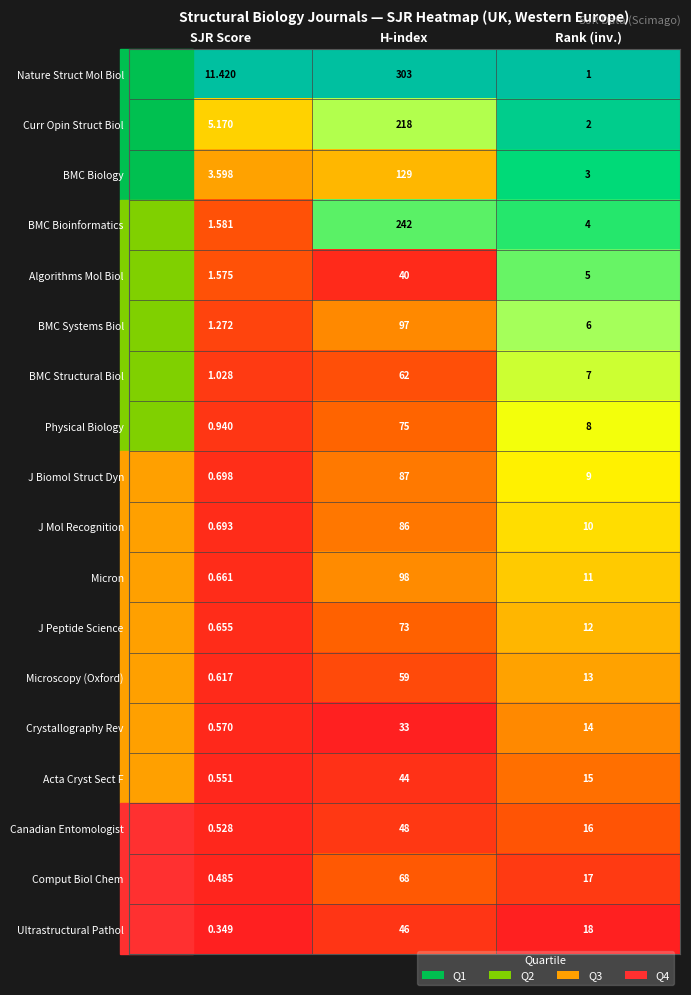

Between SJR Score and Rank (inv.), which series saw the biggest shift?

Ultrastructural Pathol